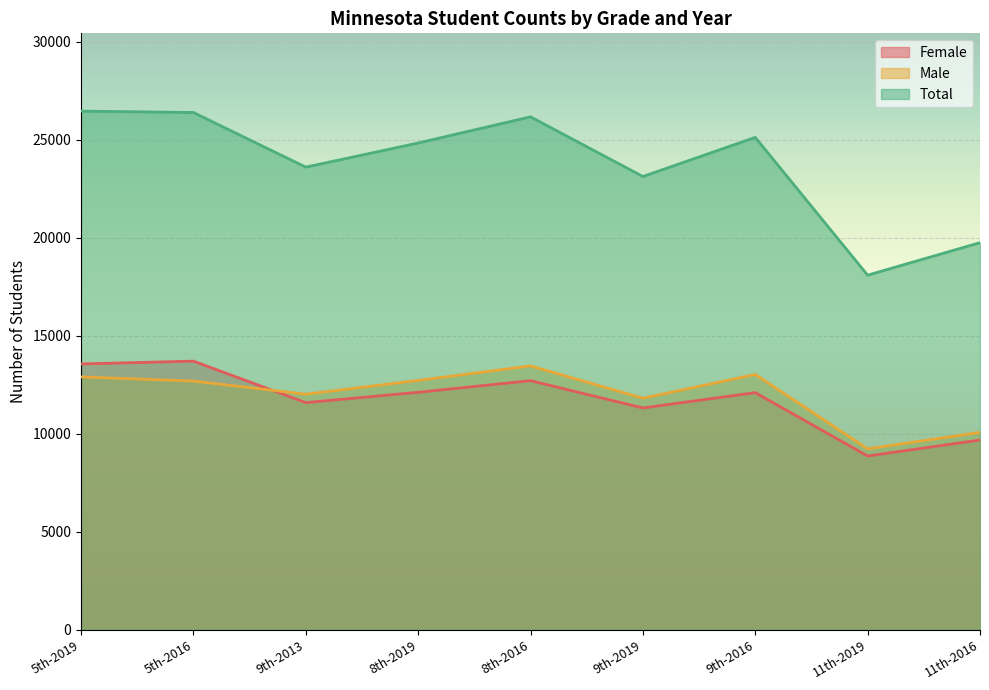

What is the smallest value displayed?

8866